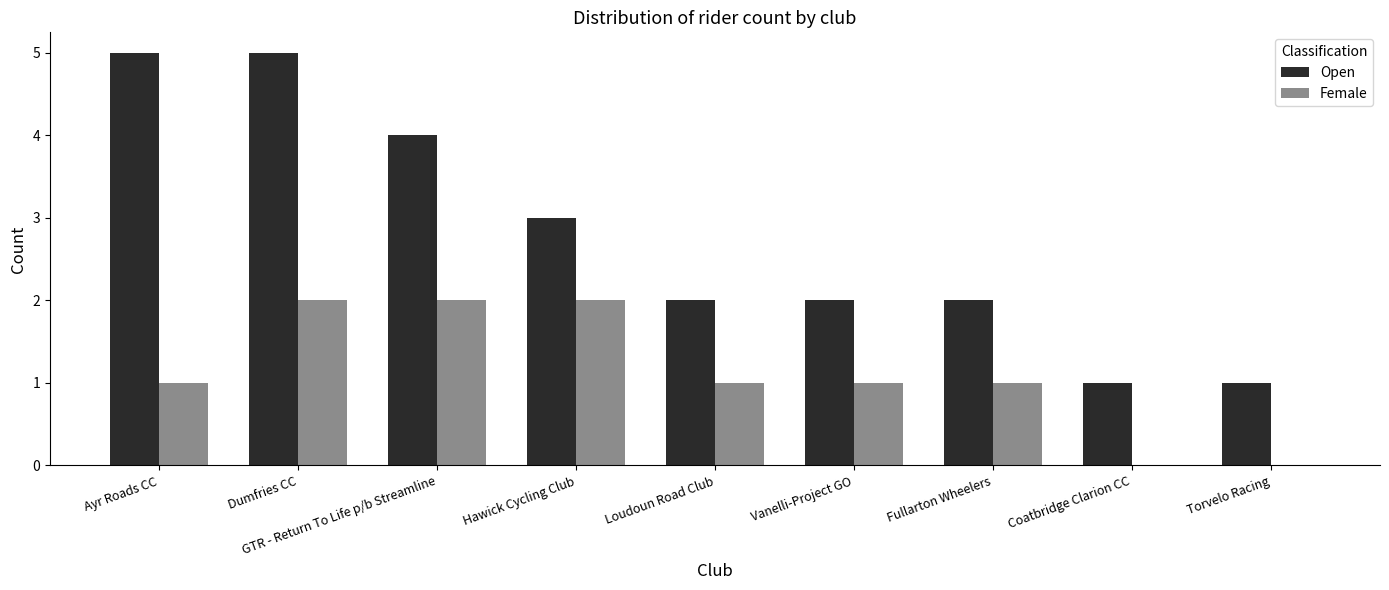

Reading right to left, extract all data points from this chart.

Open: 1	1	2	2	2	3	4	5	5
Female: 0	0	1	1	1	2	2	2	1